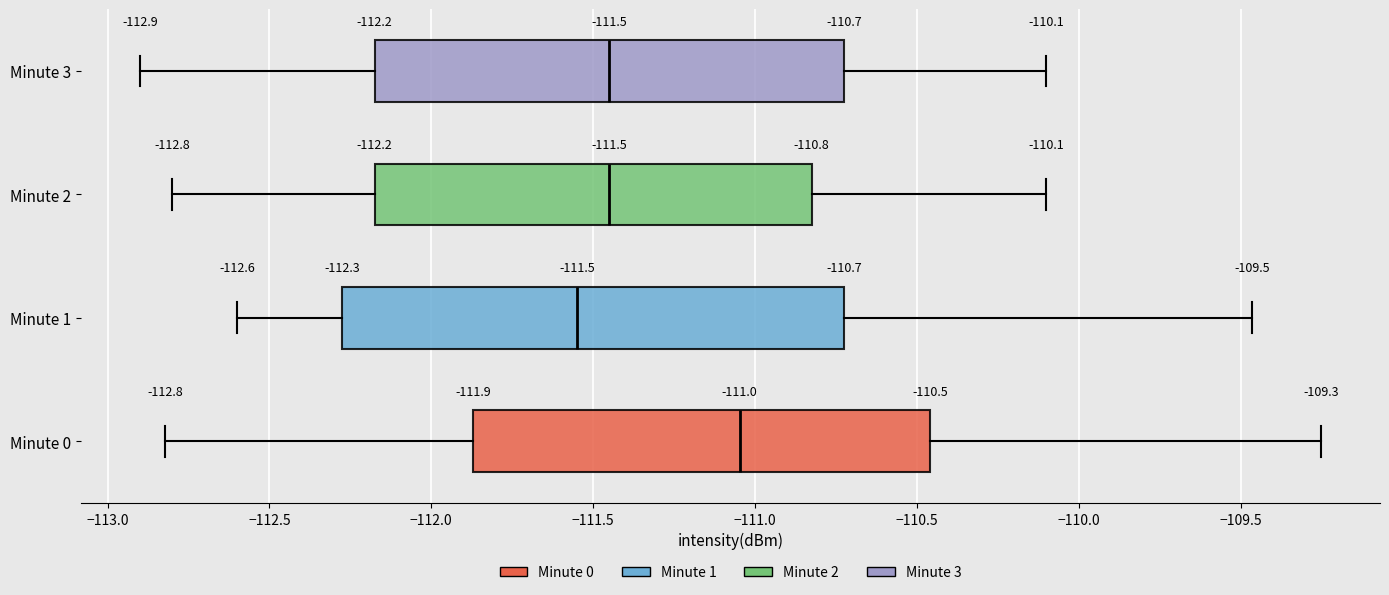

Comparing the boxes themselves (not the whiskers), which one is the widest?

Minute 1